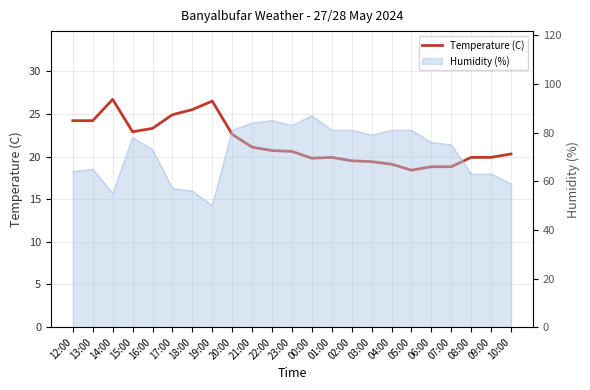

True or false: the data shows 19.4 at 03:00.

True